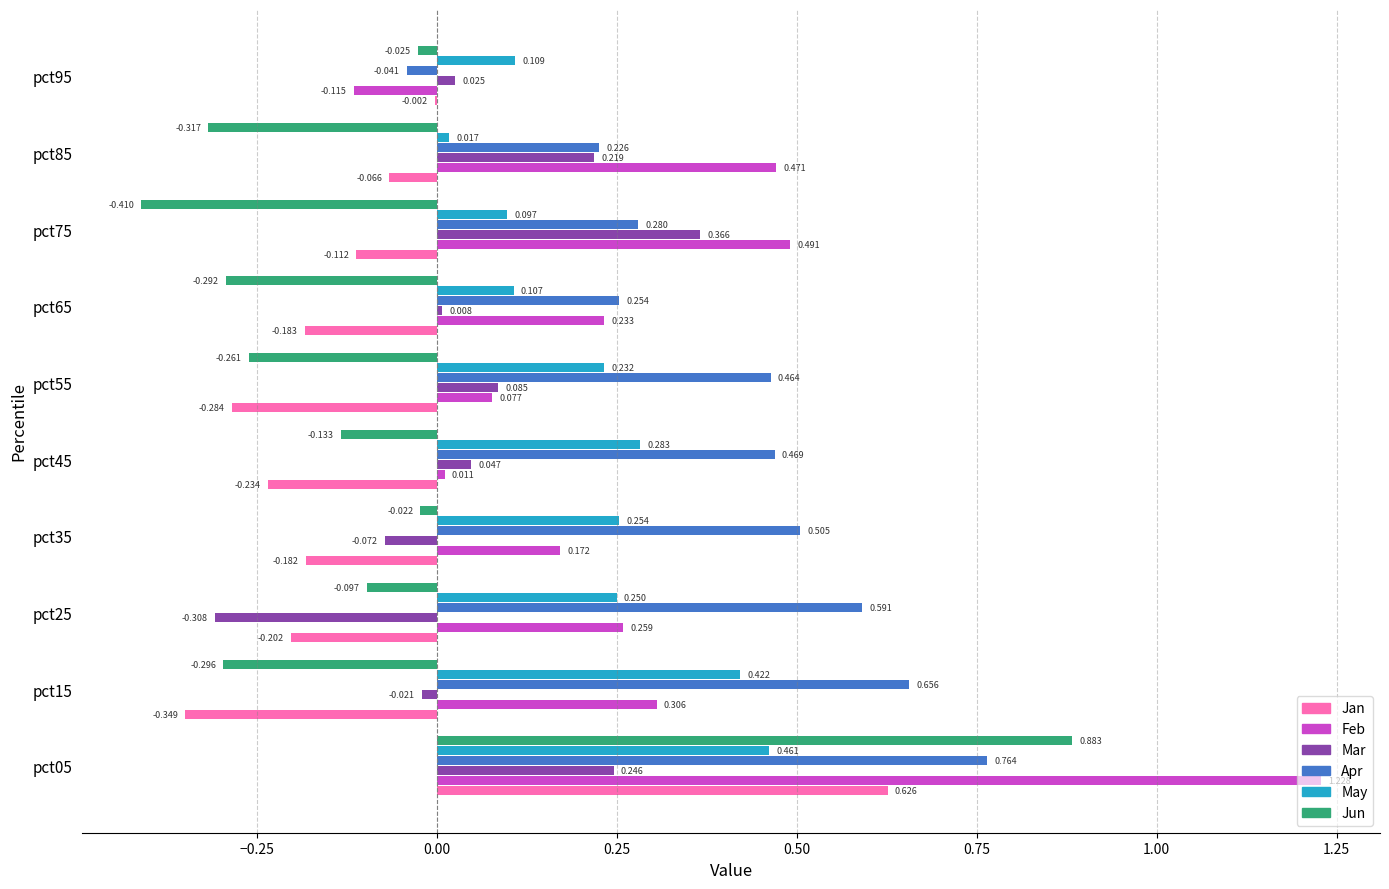

Between pct65 and pct95, which series saw the biggest shift?

Feb